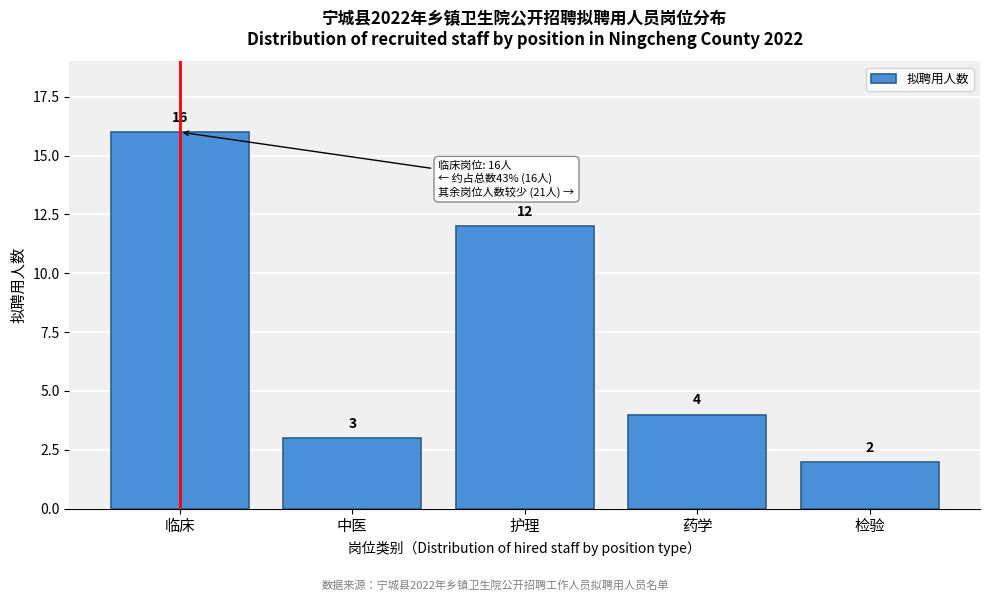

Reading left to right, transcribe all the data shown in this chart.

16	3	12	4	2